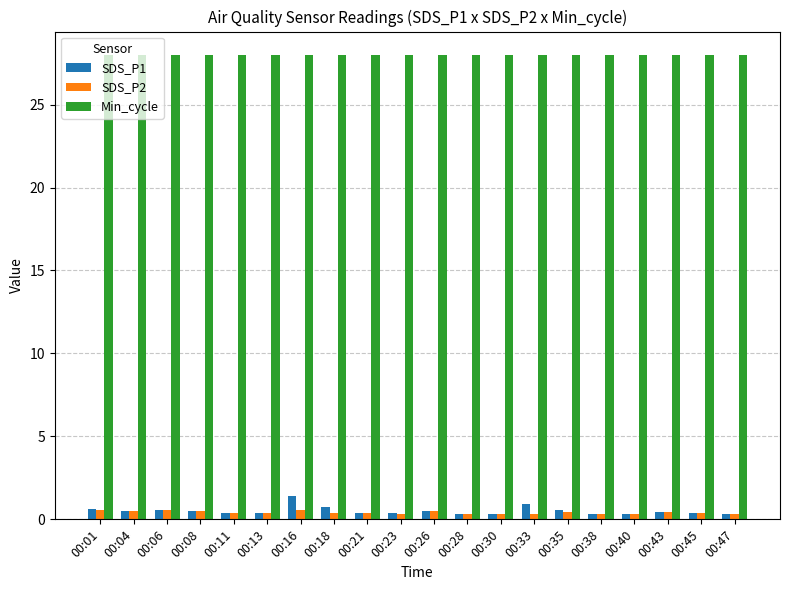

What is the minimum value shown in the chart?

0.3